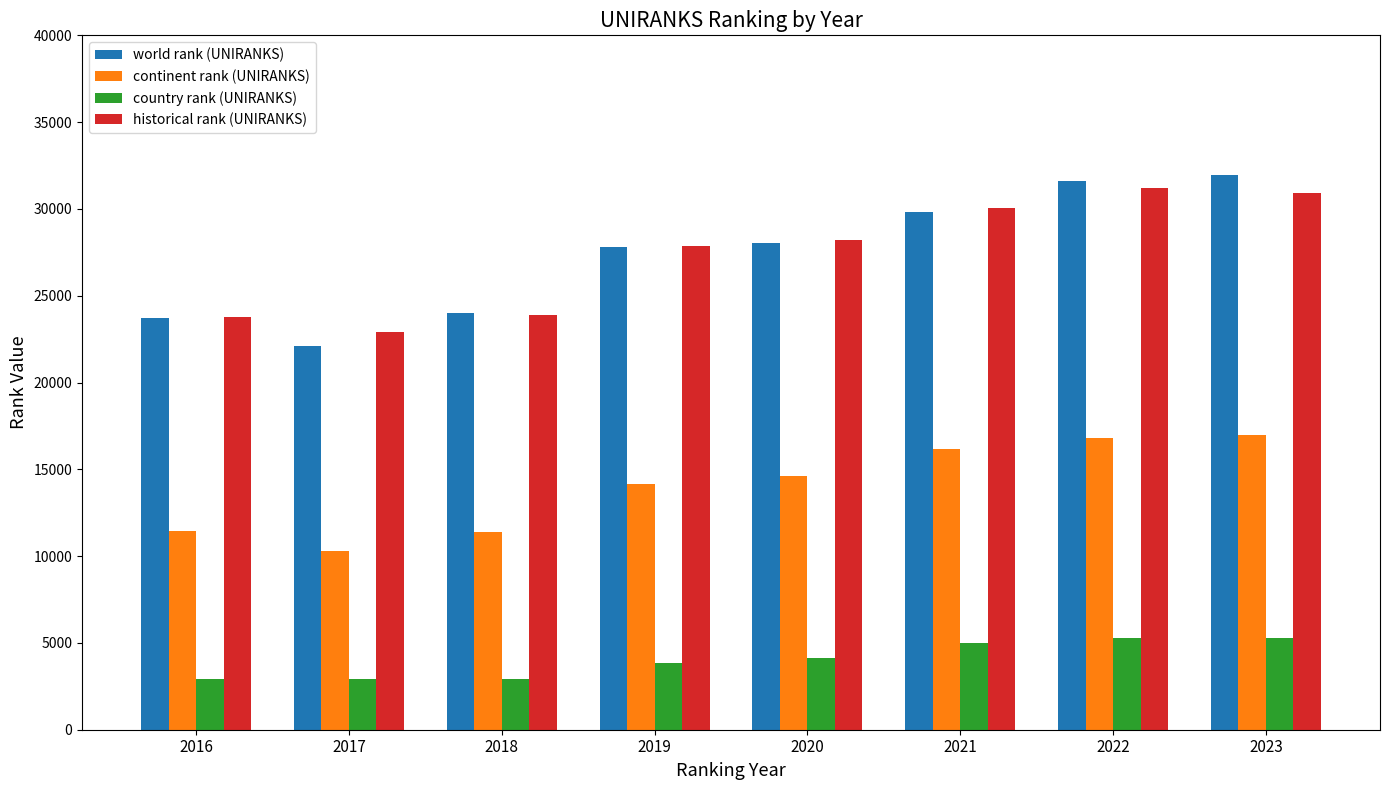

Which category has the lowest value in the world rank (UNIRANKS) series?

2017